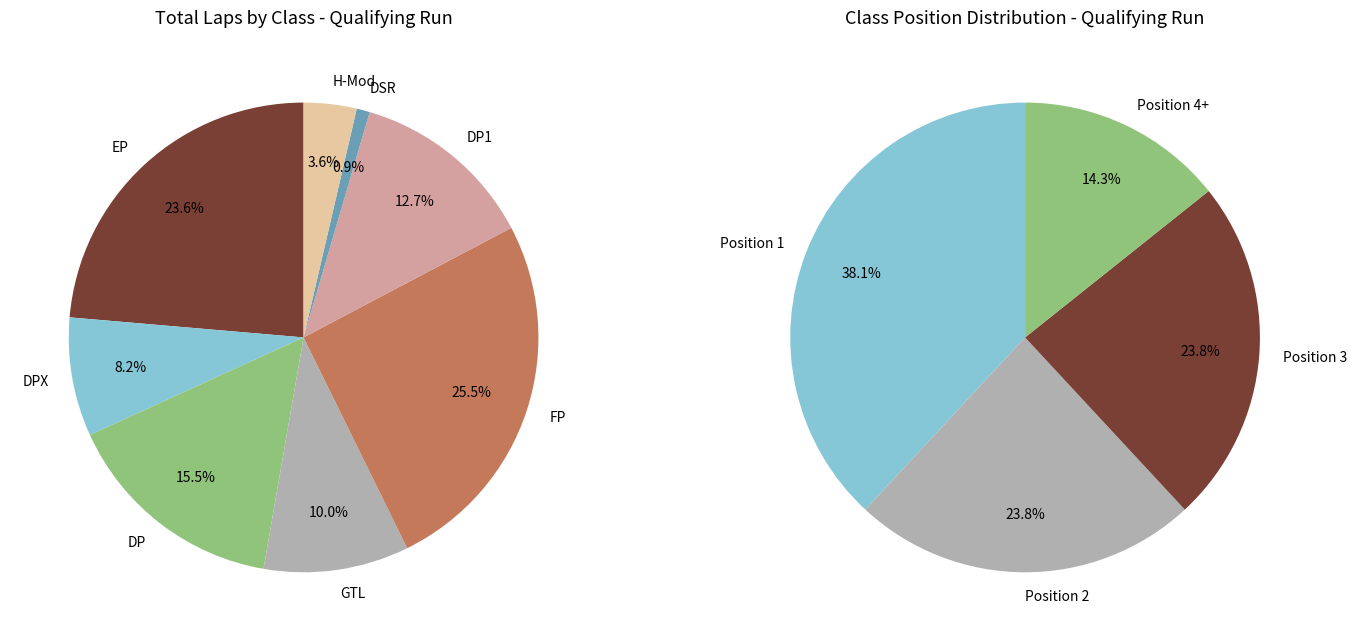

Is DP the majority of the pie?

No